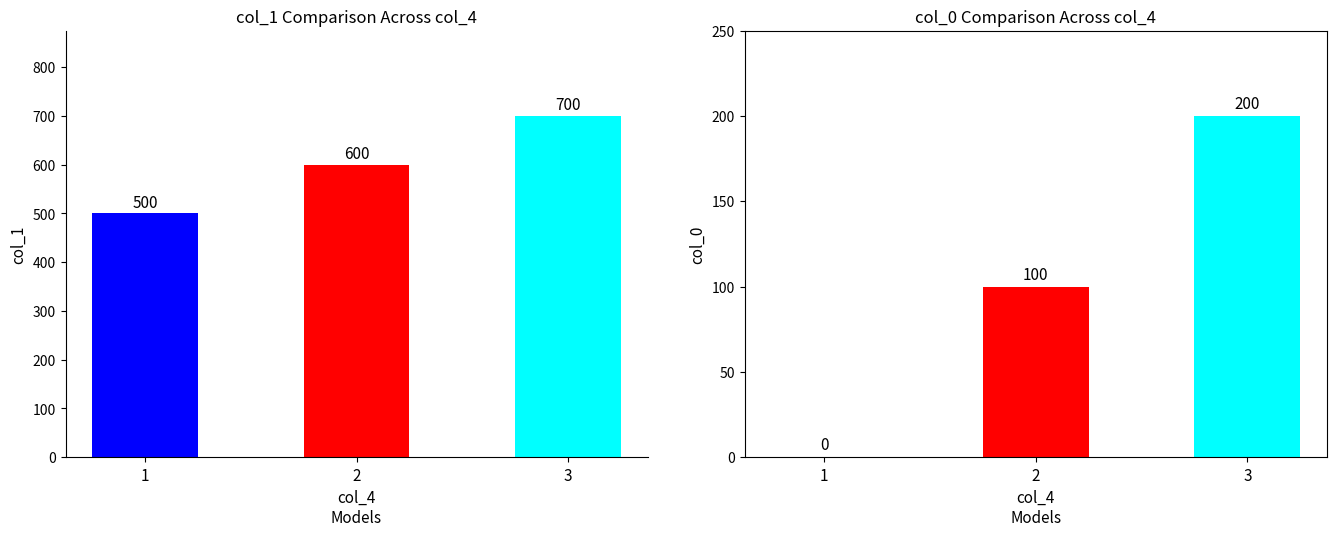

Which series has the largest total across all categories?

col_1